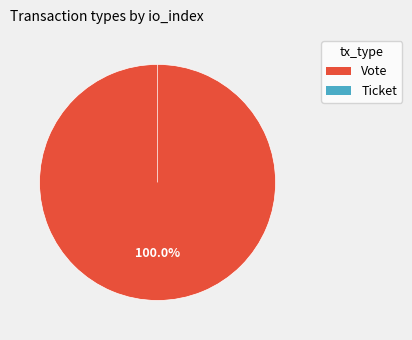

Combined, what portion of the pie is Vote and Ticket?

100.0%